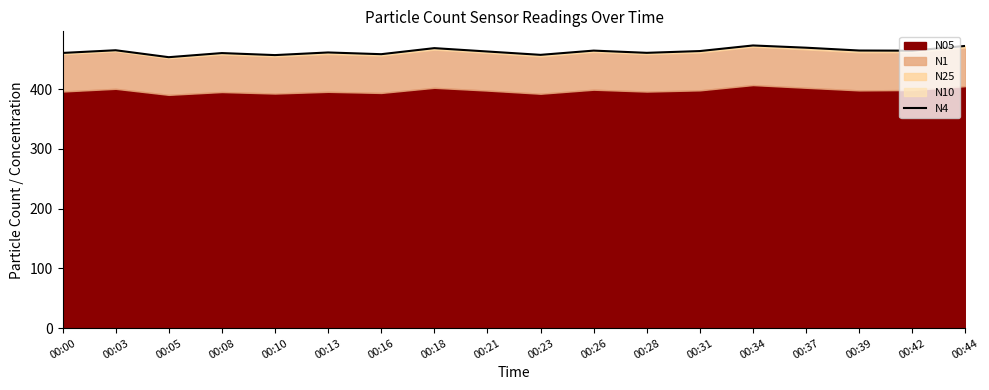

Rank the categories by value from lowest to highest.

00:05, 00:10, 00:23, 00:16, 00:08, 00:00, 00:28, 00:13, 00:21, 00:31, 00:42, 00:26, 00:39, 00:03, 00:18, 00:37, 00:44, 00:34